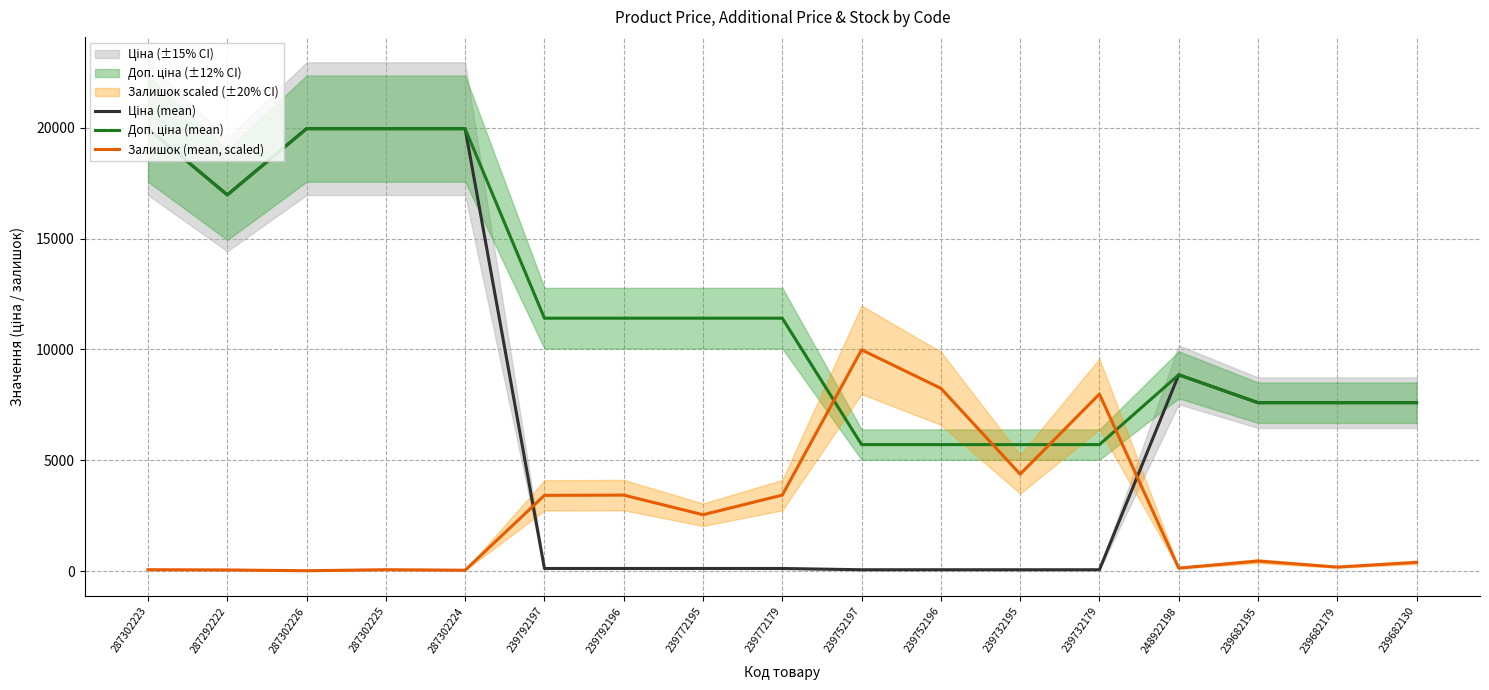

True or false: Доп. ціна (mean) and Ціна (mean) intersect in this chart.

False